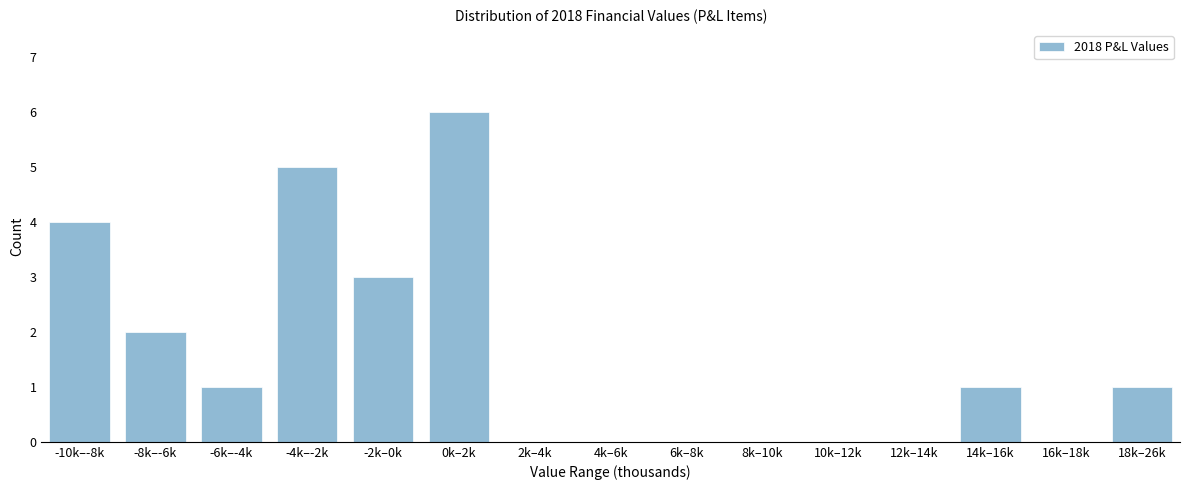

Reading left to right, transcribe all the data shown in this chart.

-10k–-8k=4	-8k–-6k=2	-6k–-4k=1	-4k–-2k=5	-2k–0k=3	0k–2k=6	2k–4k=0	4k–6k=0	6k–8k=0	8k–10k=0	10k–12k=0	12k–14k=0	14k–16k=1	16k–18k=0	18k–26k=1